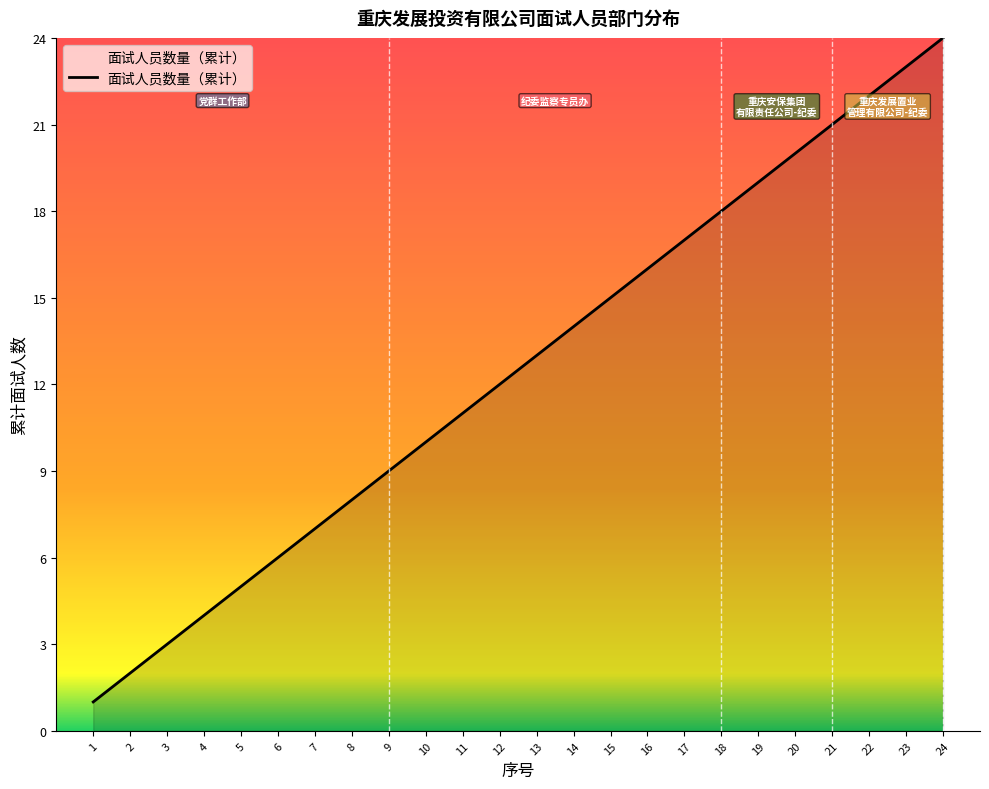

List the labels in order of value, largest first.

24, 23, 22, 21, 20, 19, 18, 17, 16, 15, 14, 13, 12, 11, 10, 9, 8, 7, 6, 5, 4, 3, 2, 1